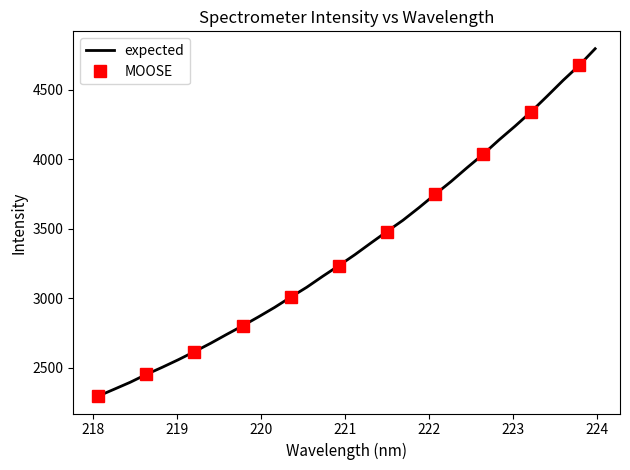

Which has a higher value, 220.9264 or 222.0721?

222.0721